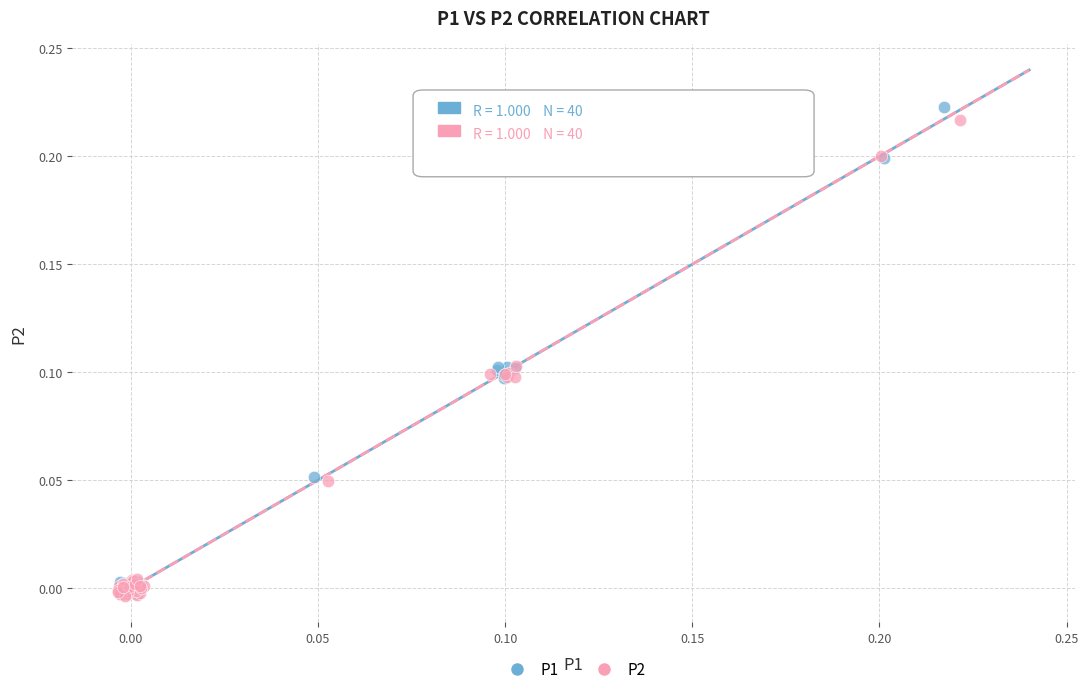

Which series has the largest Y range (max minus min)?

P1